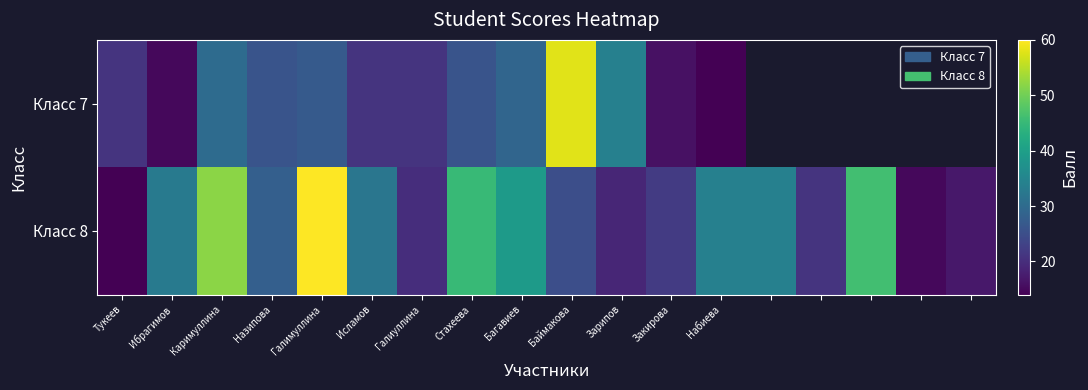

True or false: Класс 8 has a value of 27.2 at Багавиев.

False